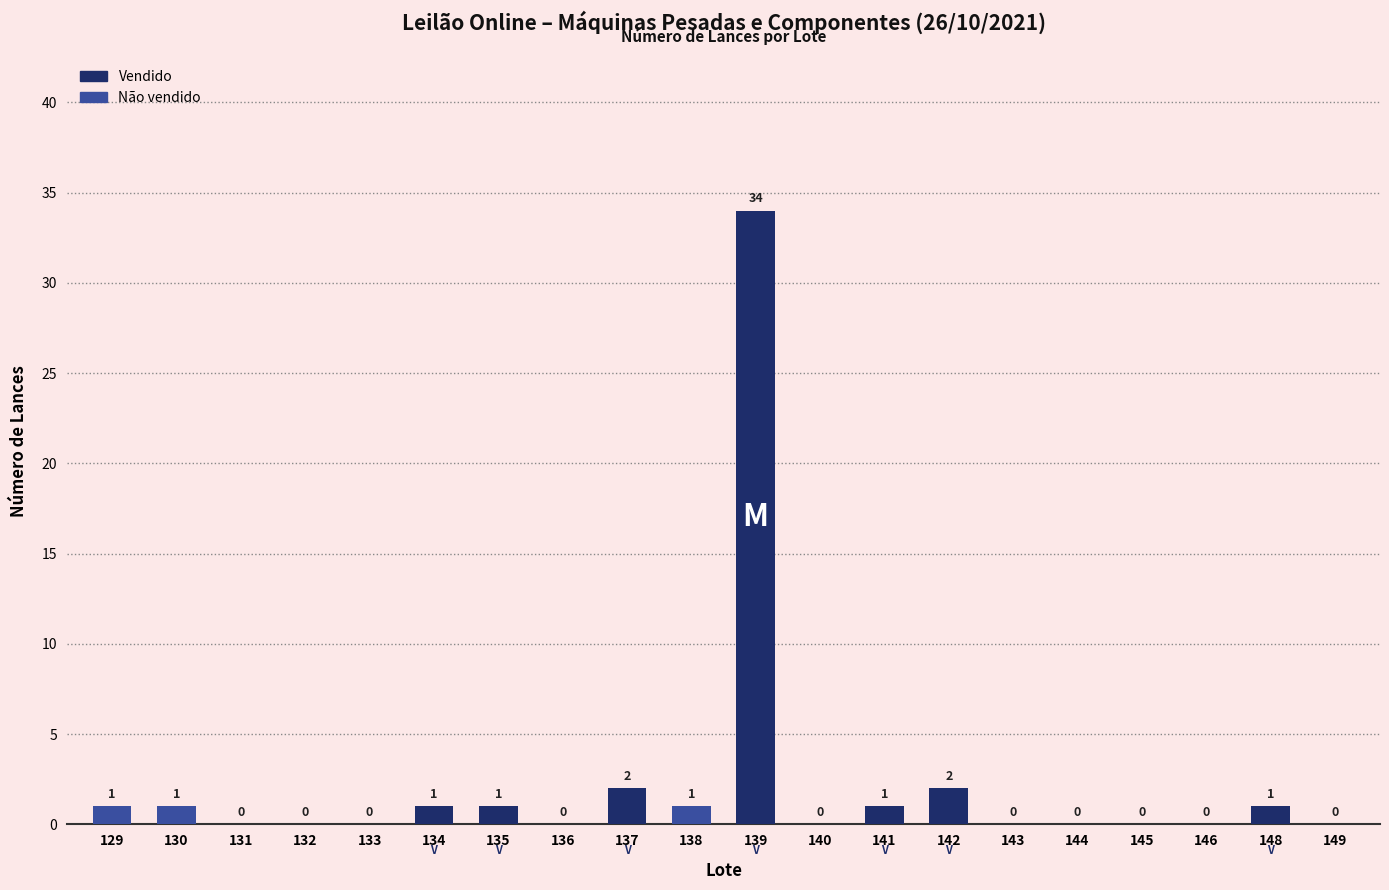

Reading left to right, transcribe all the data shown in this chart.

1	1	0	0	0	1	1	0	2	1	34	0	1	2	0	0	0	0	1	0